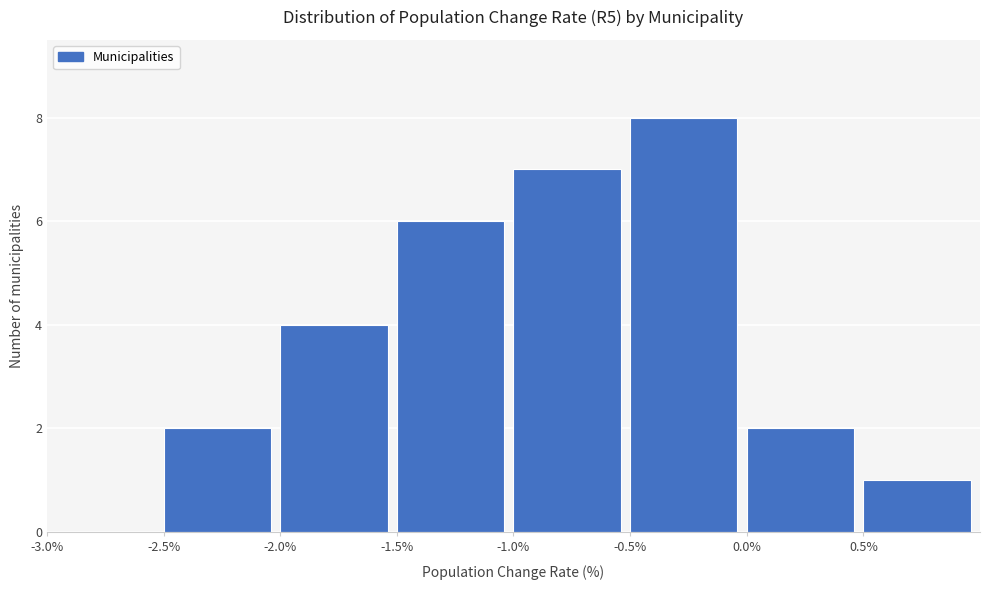

Reading left to right, list every bar in this chart as the range it spans on the x-axis followed by its height. The values are not printed on the chart, so give them approximately, as read against the axis.

-3.0 to -2.5: 0
-2.5 to -2.0: 2
-2.0 to -1.5: 4
-1.5 to -1.0: 6
-1.0 to -0.5: 7
-0.5 to 0.0: 8
0.0 to 0.5: 2
0.5 to 1.0: 1